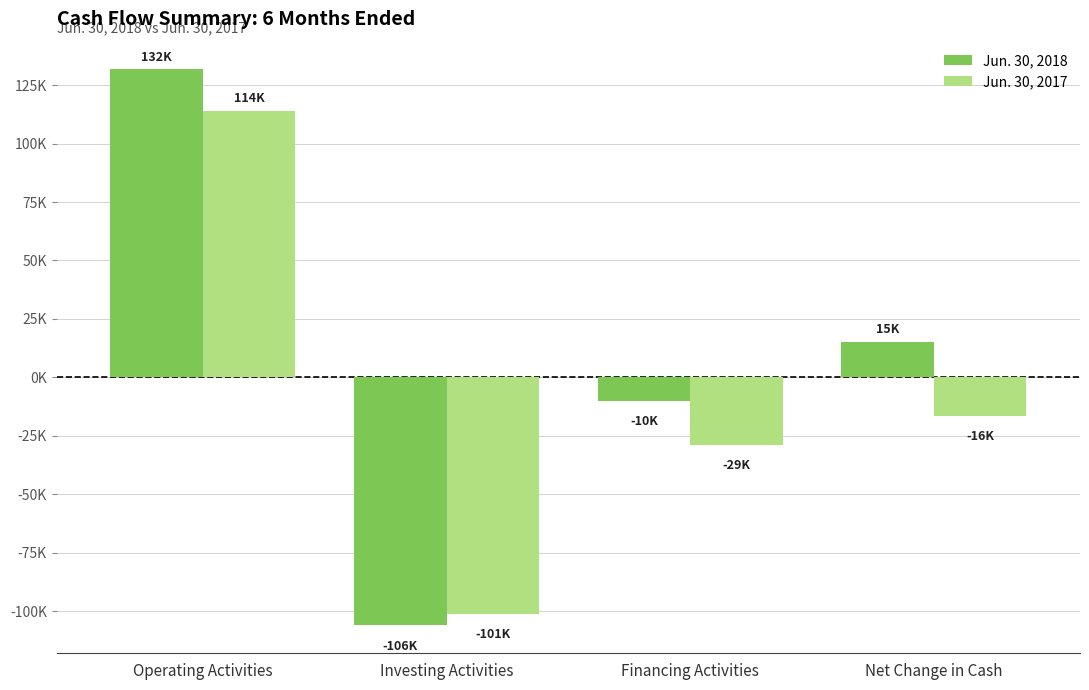

Where is Jun. 30, 2017 nearest to the value 6252?

Net Change in Cash